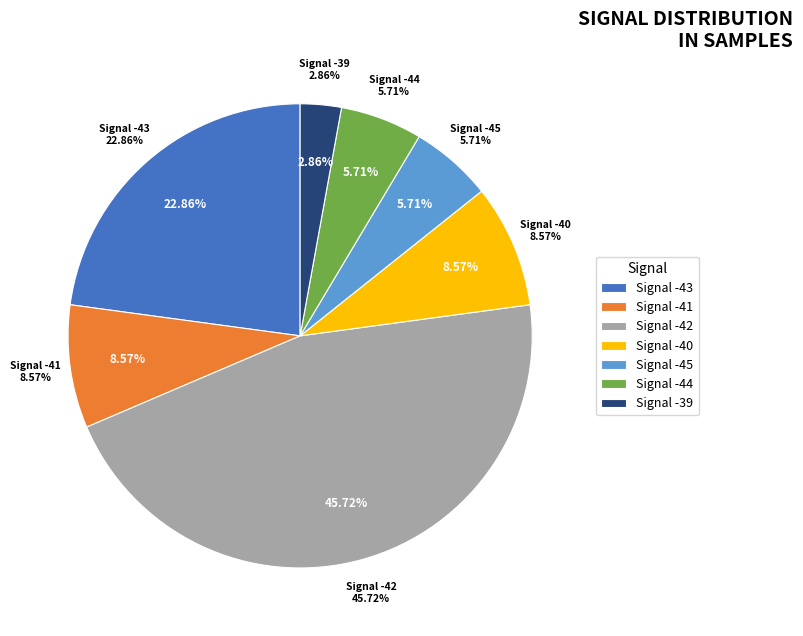

Does any single category account for the majority?

No